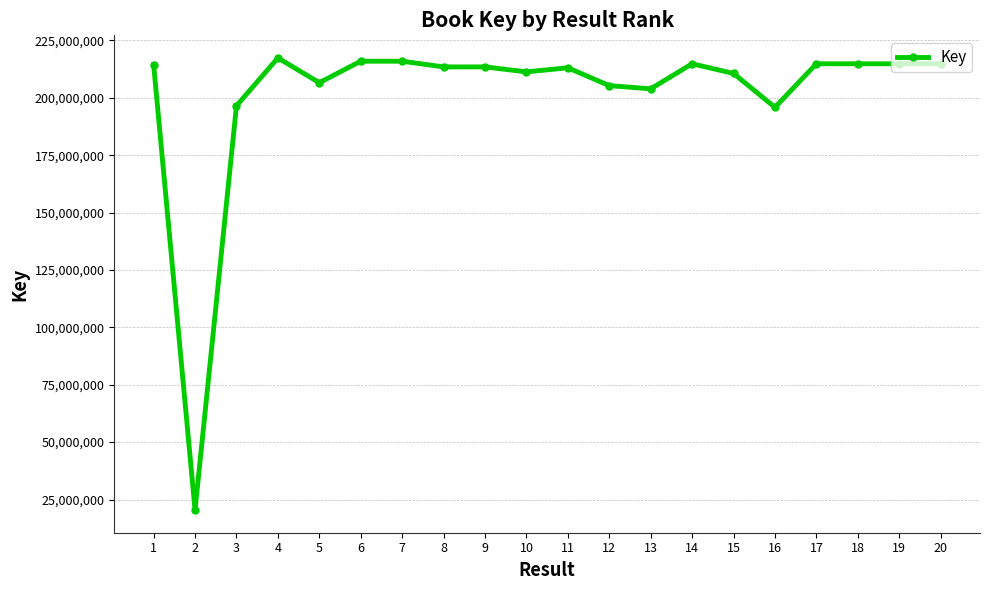

What is the value of the 11th point from the left?

213104438